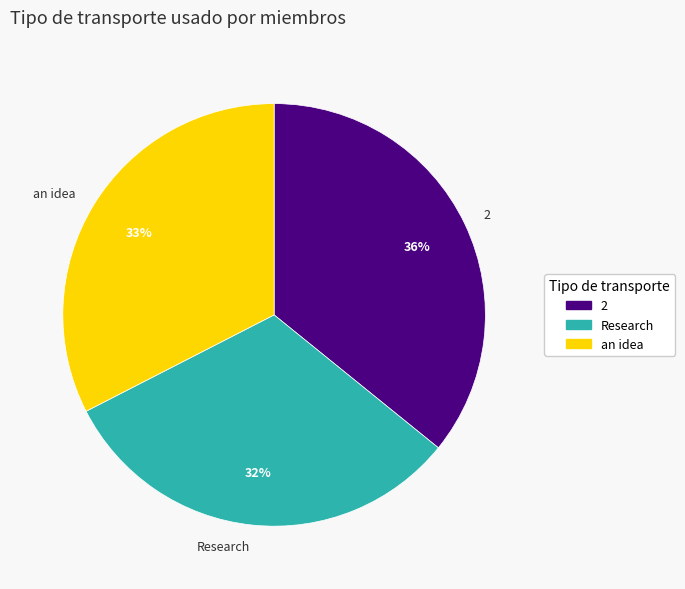

Is it true that an idea is 22% of the pie?

False